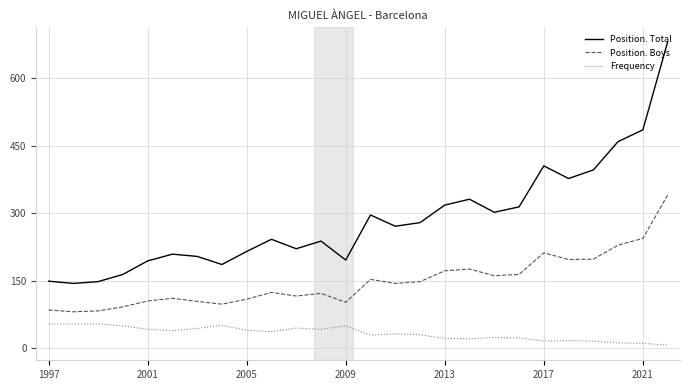

Which series has the largest range (max minus min)?

Position. Total